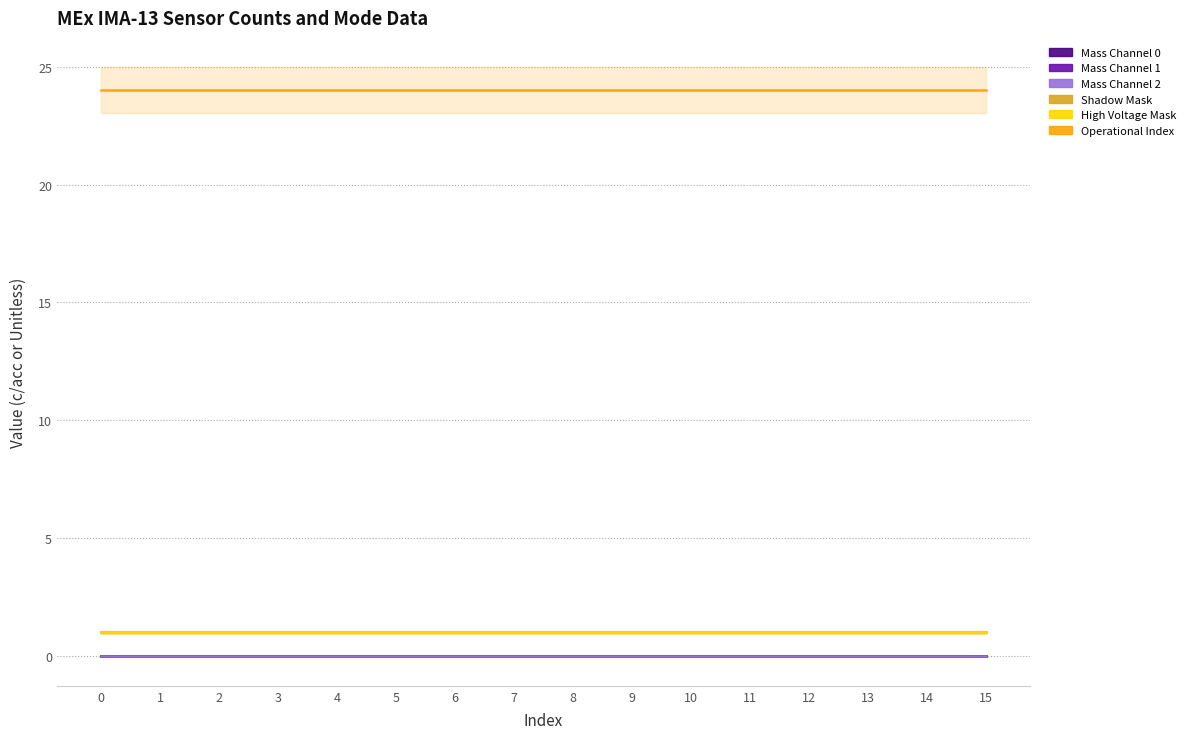

What is the average value of the Operational Index series?

24